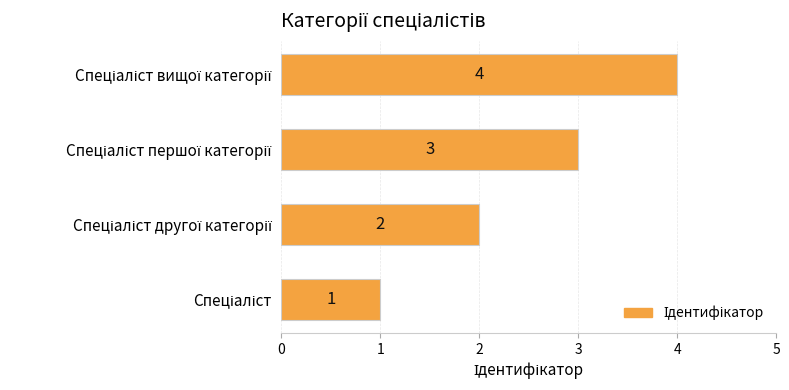

Count the values in the range 2 to 4.

3